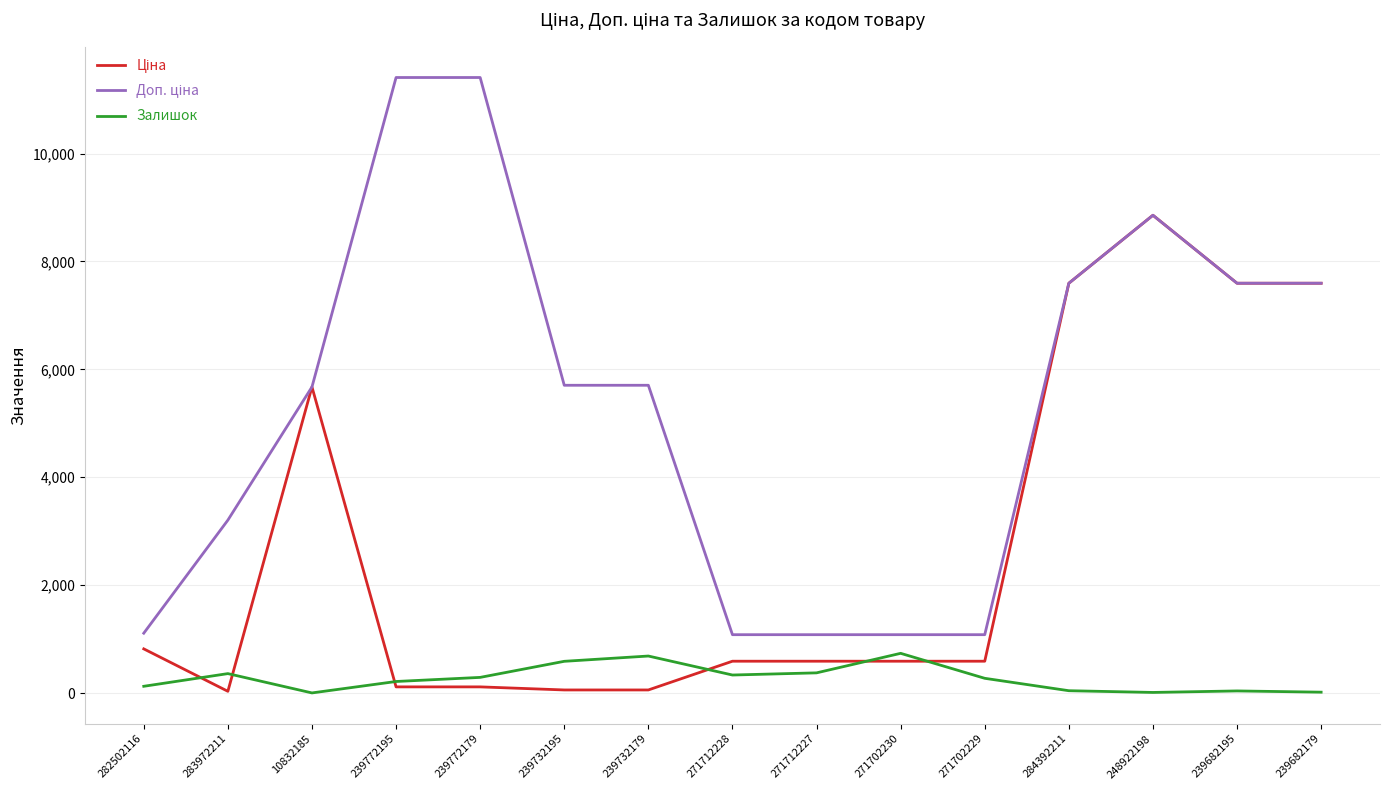

What is the sum of the Залишок values at 10832185 and 239682195?

41.0